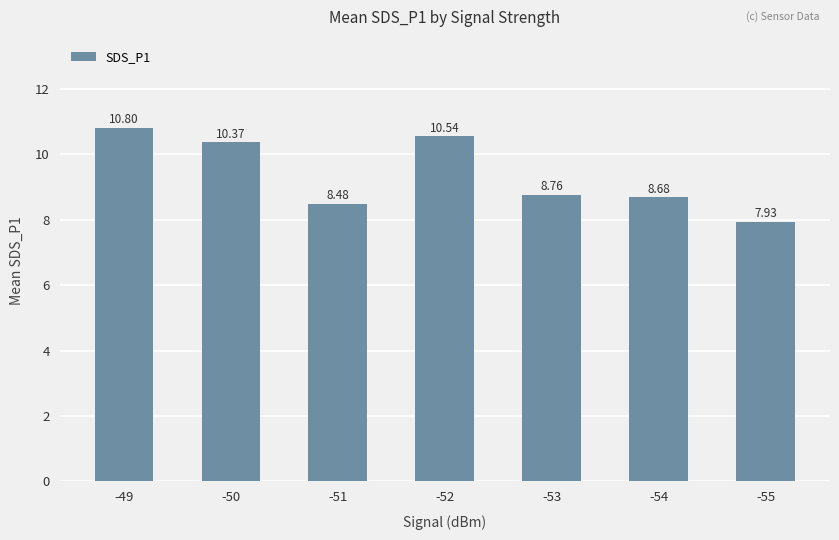

What is the change in value from -53 to -54?

-0.1